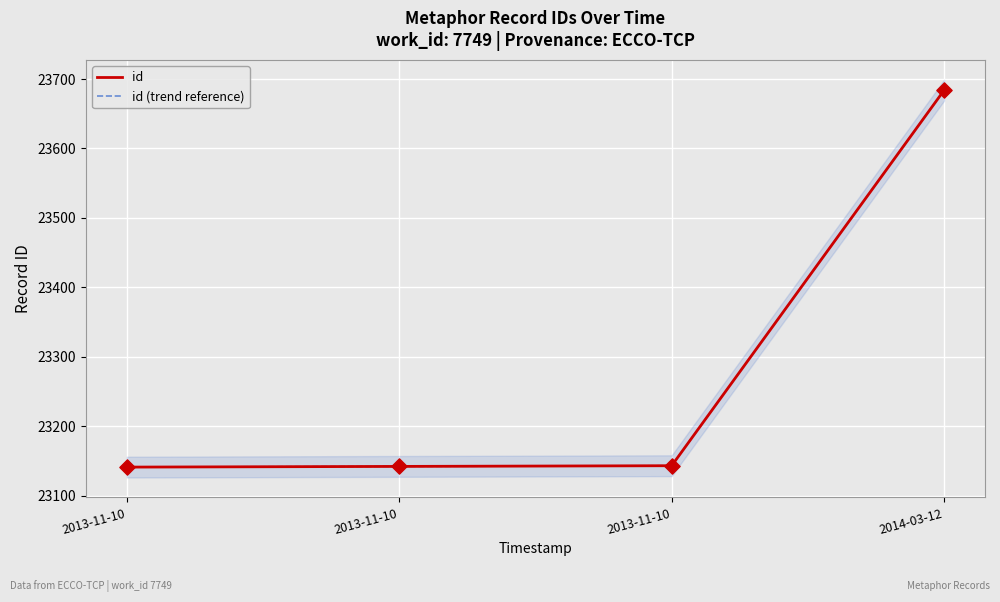

Is the value of id (trend reference) at 2014-03-12 greater than the value of id at 2014-03-12?

No